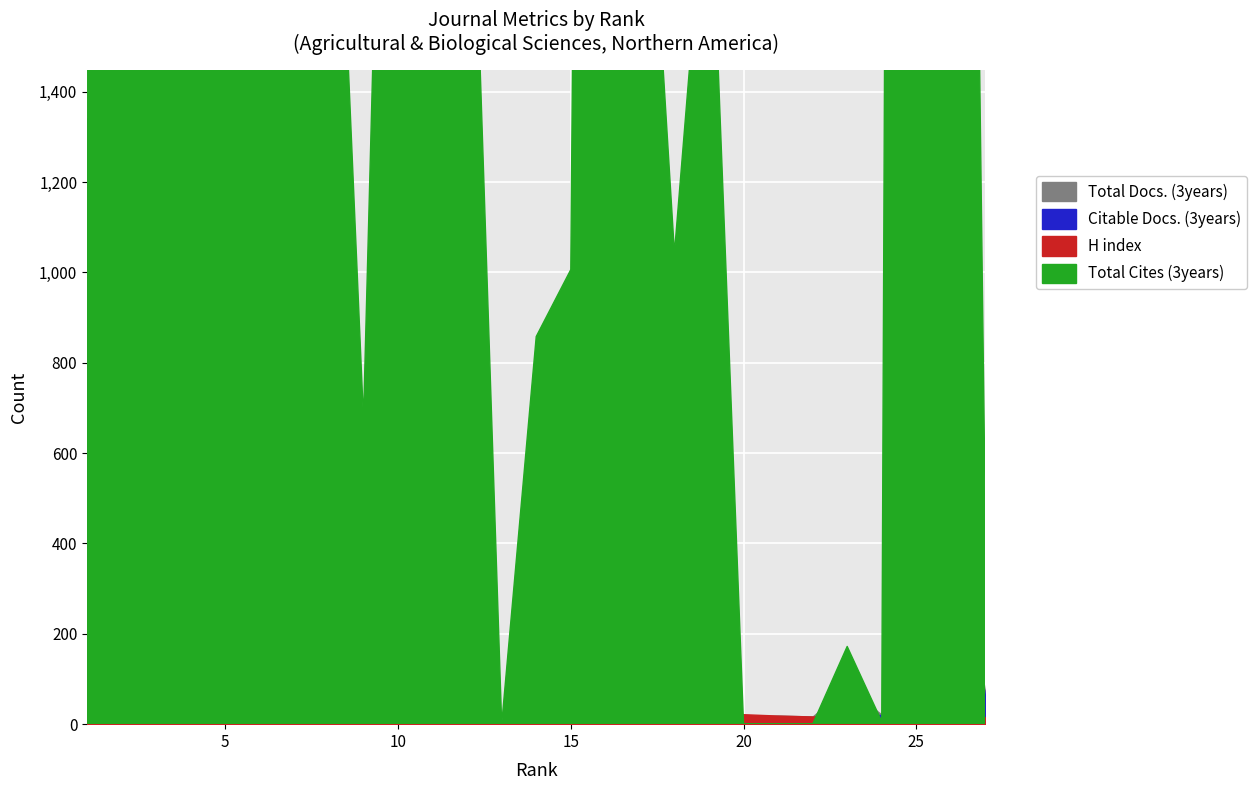

What is the highest value of the Total Docs. (3years) series?

1341